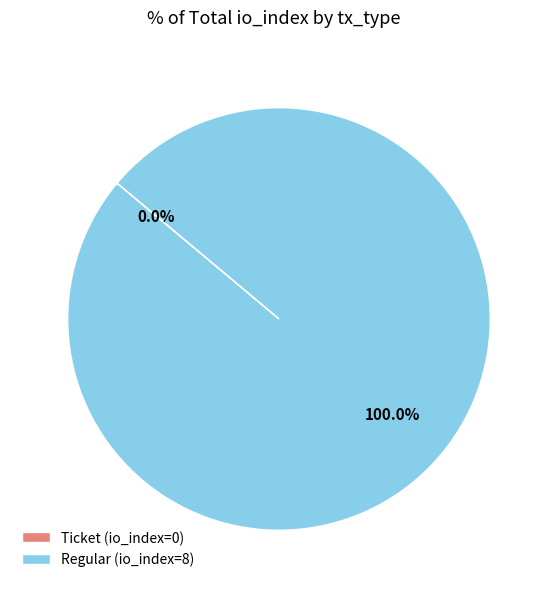

Which slice is the largest?

Regular (io_index=8)